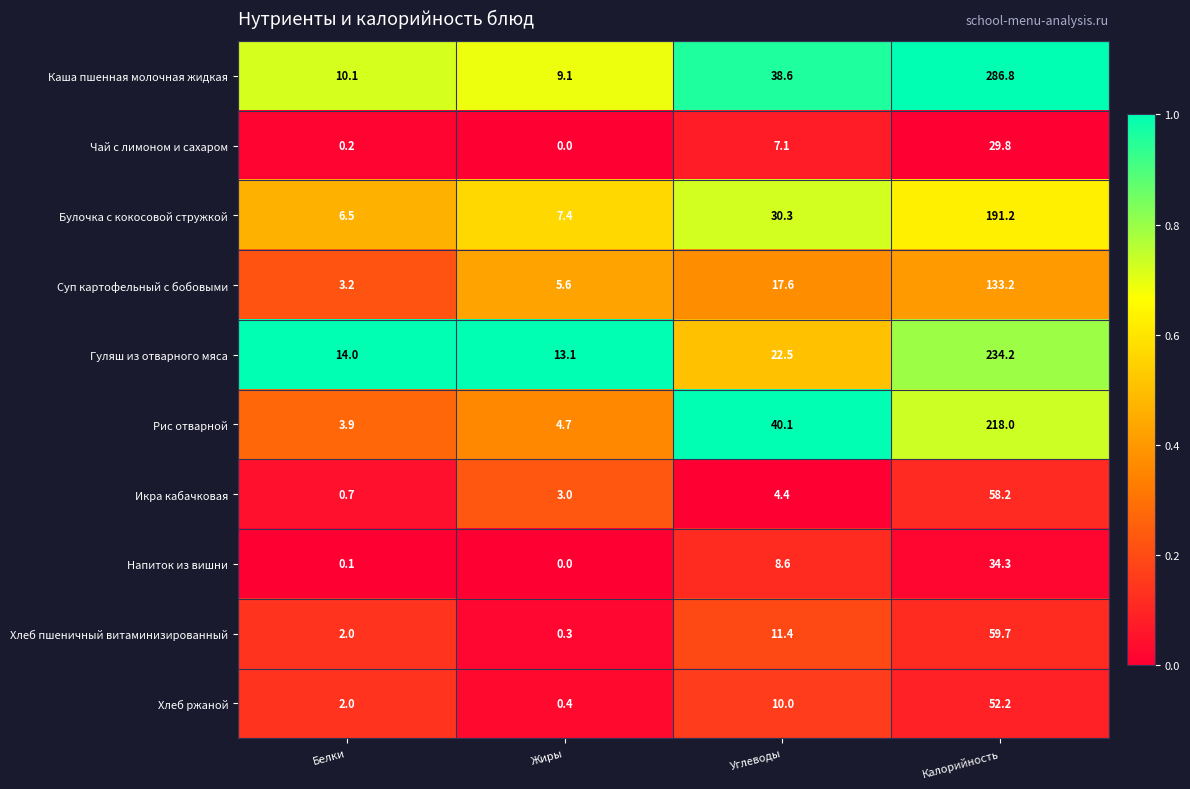

Read the Каша пшенная молочная жидкая value at Углеводы.

38.6